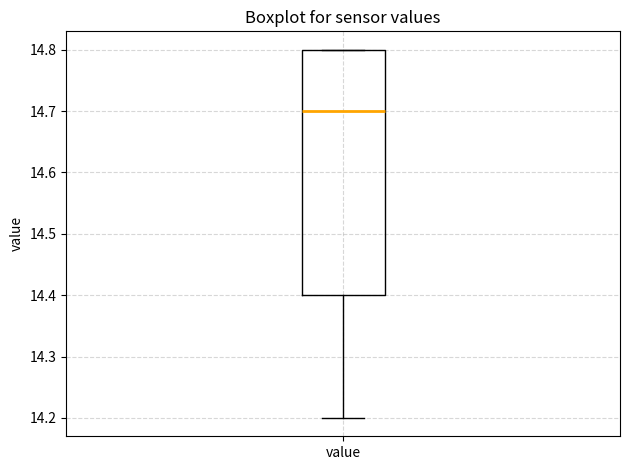

Read this box plot against the y-axis: the position of the median line, the range covered by the box, and the ends of both whiskers. The values are not printed on the chart, so give them approximately, as read against the axis.

median 14.7, box 14.4 to 14.8, whiskers 14.2 to 14.8